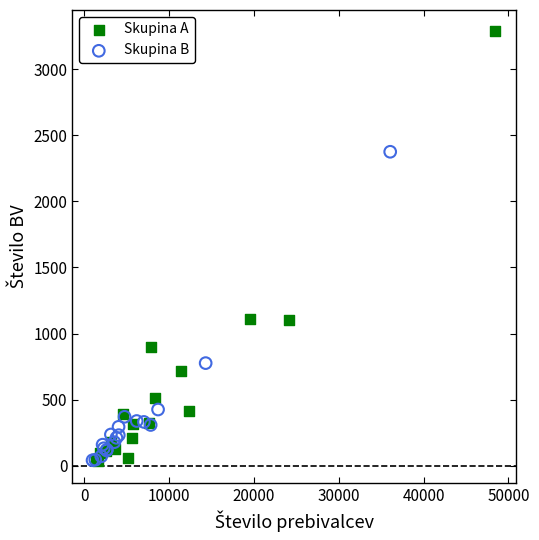

Which series has the largest Y range (max minus min)?

Skupina A